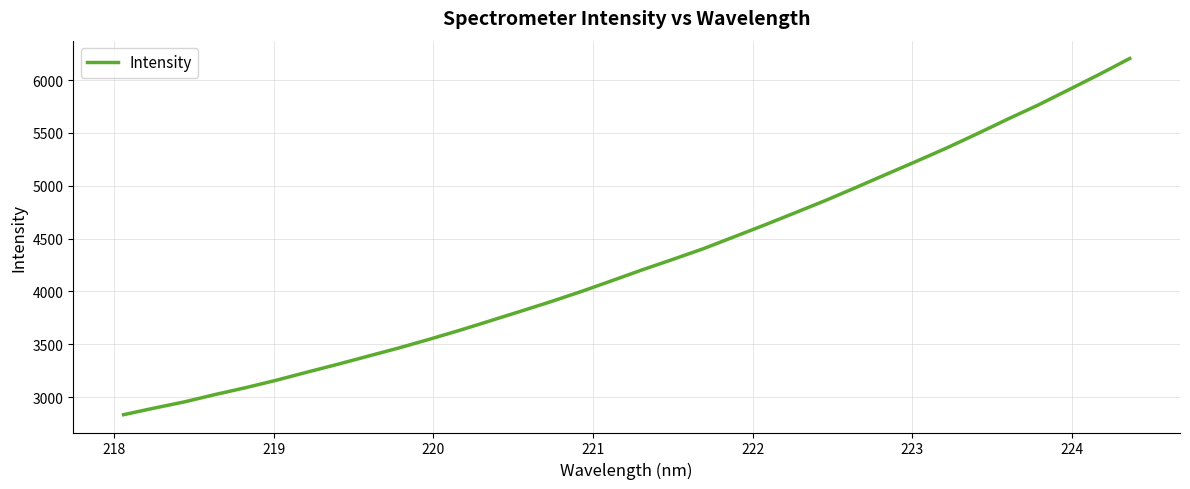

What is the greatest value displayed?

6204.1